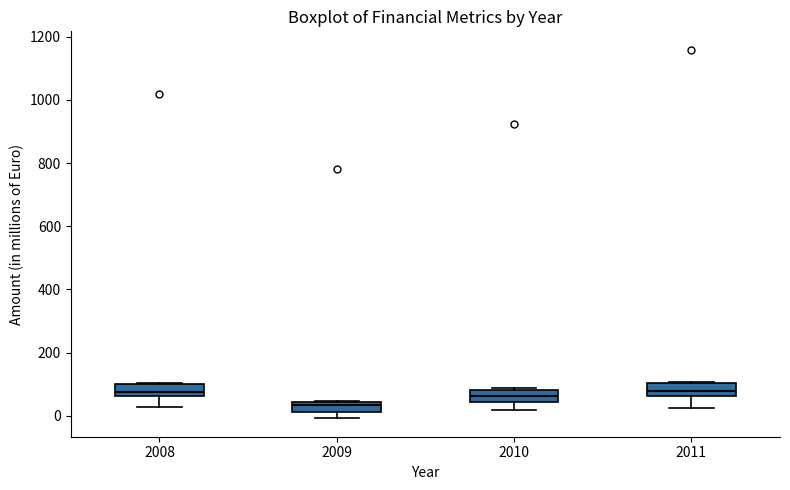

Which box's median line is the lowest?

2009